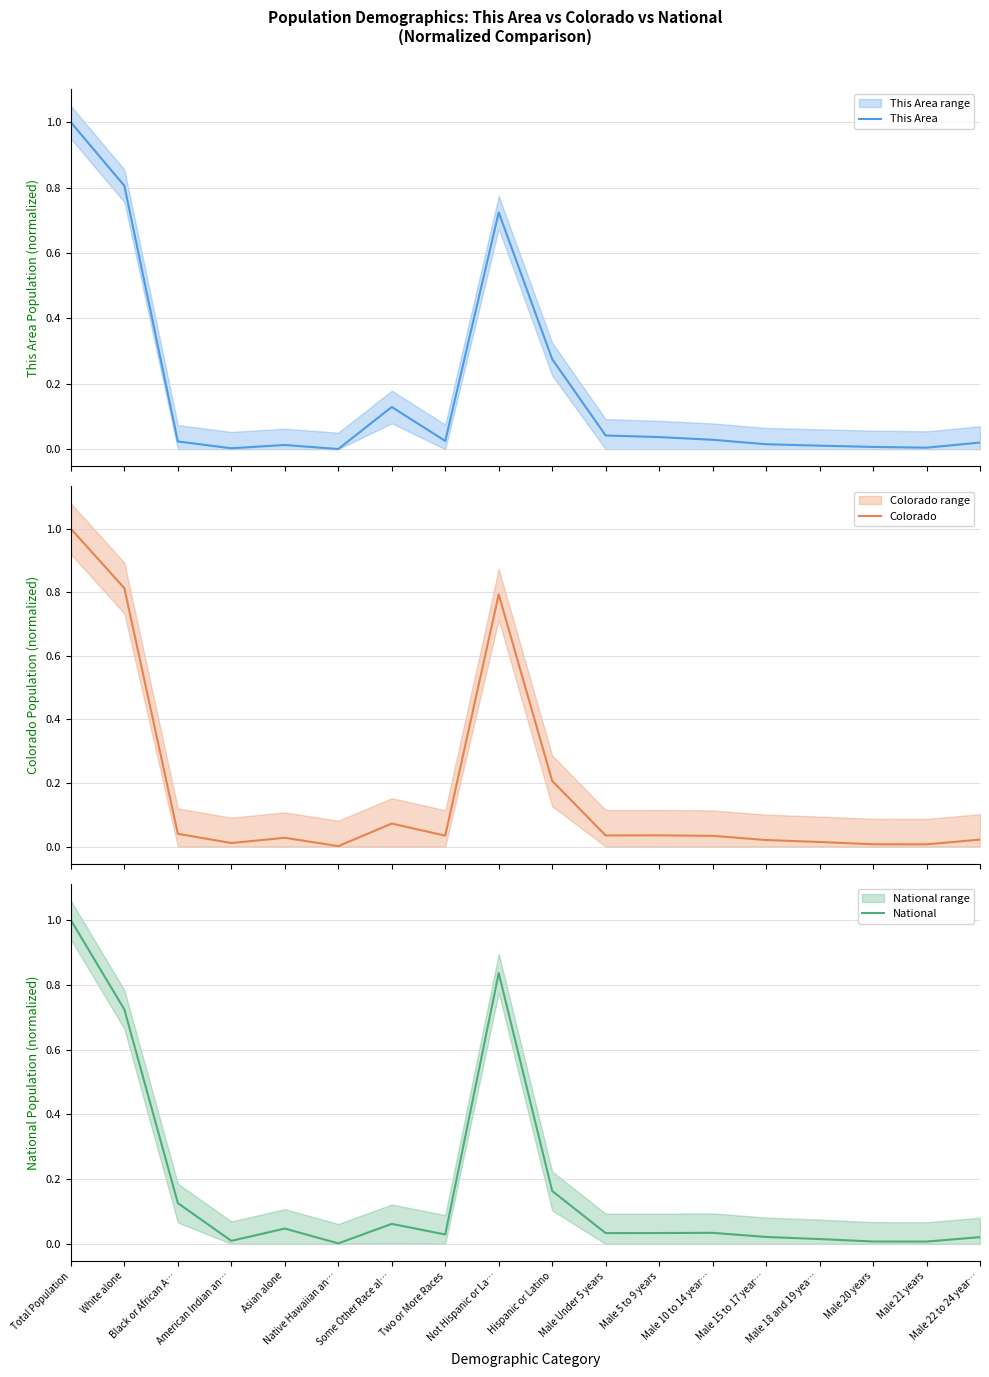

How many lines are shown in the chart?

3